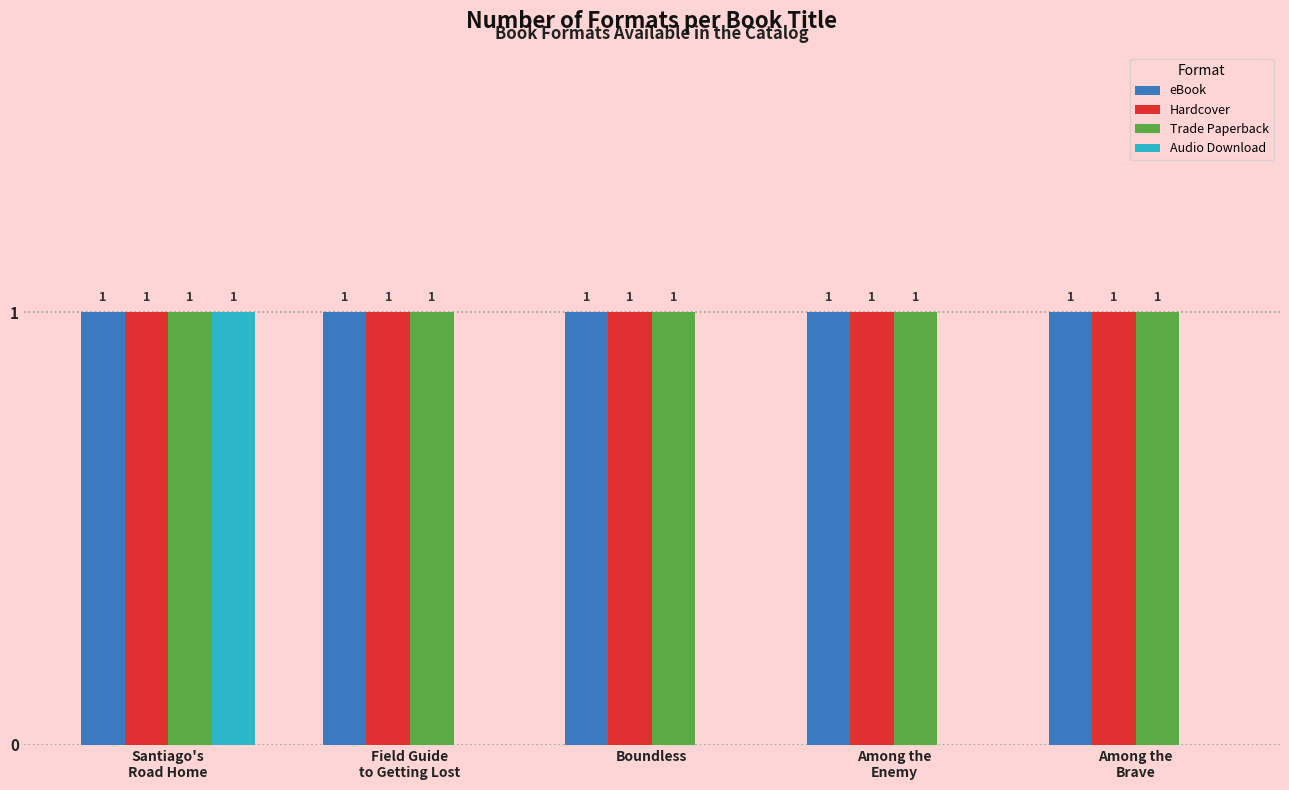

Is it true that Trade Paperback equals 1 at Boundless?

True